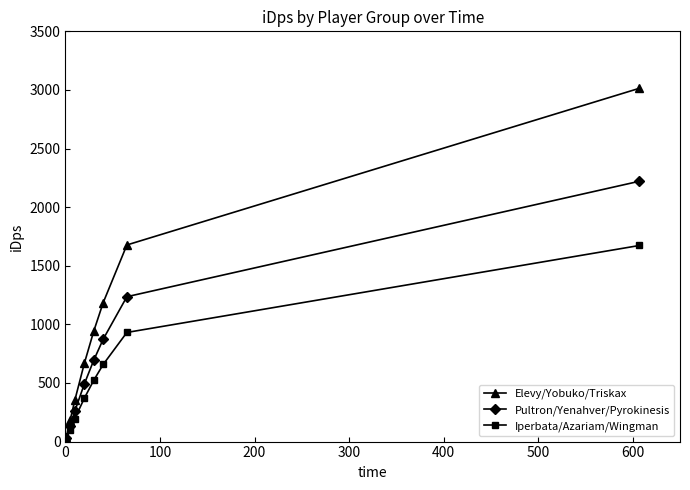

What is the minimum value for Elevy/Yobuko/Triskax?

37.5